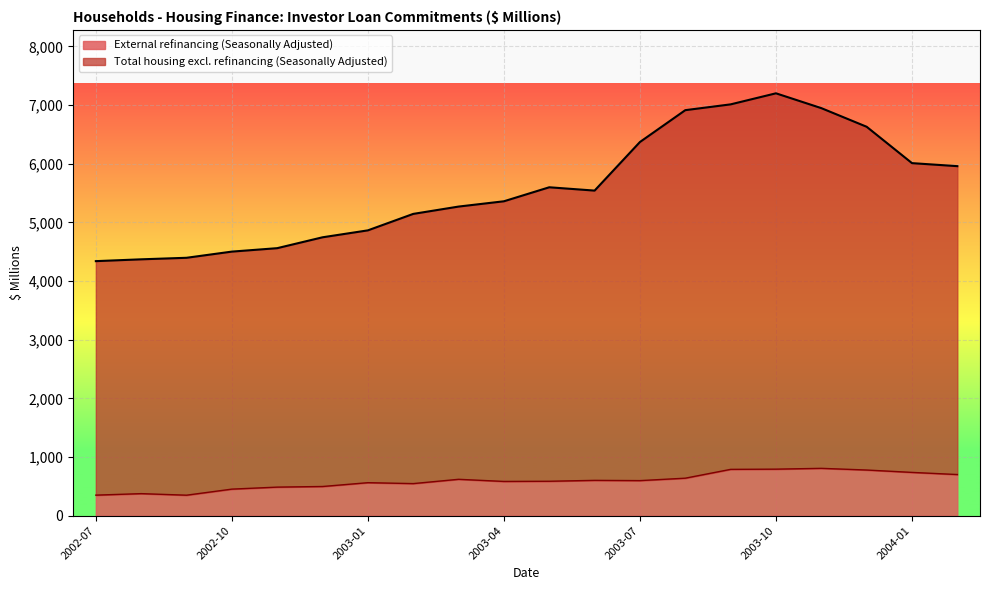

True or false: Total housing excl. refinancing (Seasonally Adjusted) and External refinancing (Seasonally Adjusted) cross at least once.

False